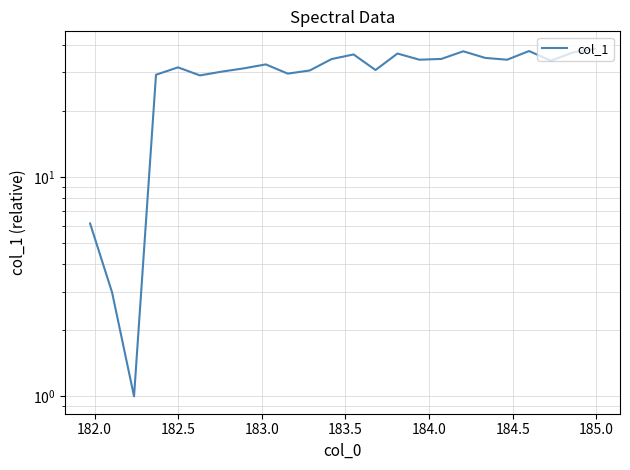

How many data points does each series have?

24